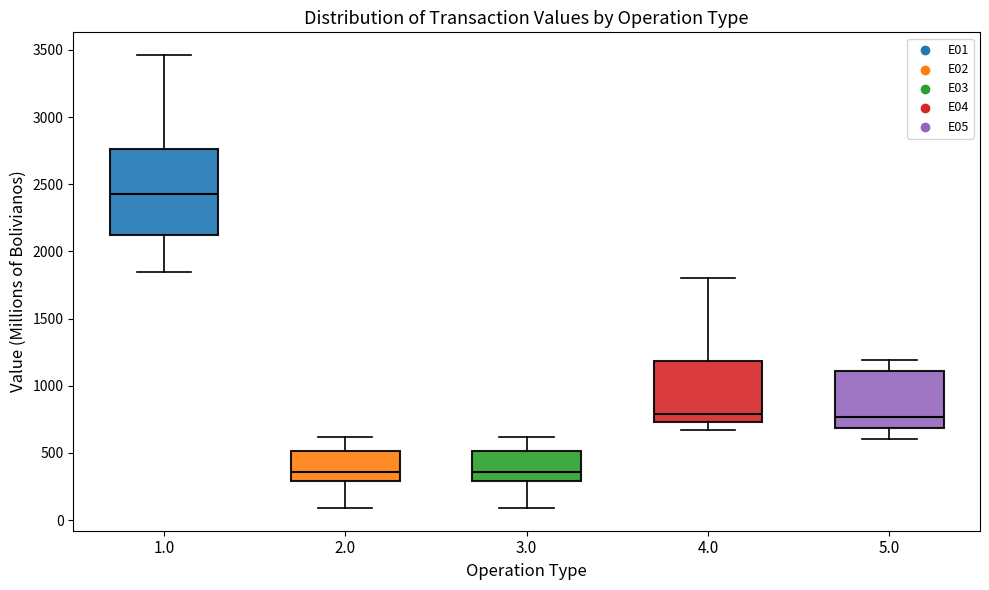

Reading left to right, read every box against the y-axis: the position of its median line, the range the box covers, and the ends of its whiskers. The values are not printed on the chart, so give them approximately, as read against the axis.

1.0: median 2400, box 2100 to 2750, whiskers 1850 to 3450
2.0: median 350, box 300 to 500, whiskers 100 to 600
3.0: median 350, box 300 to 500, whiskers 100 to 600
4.0: median 800, box 750 to 1200, whiskers 650 to 1800
5.0: median 750, box 700 to 1100, whiskers 600 to 1200